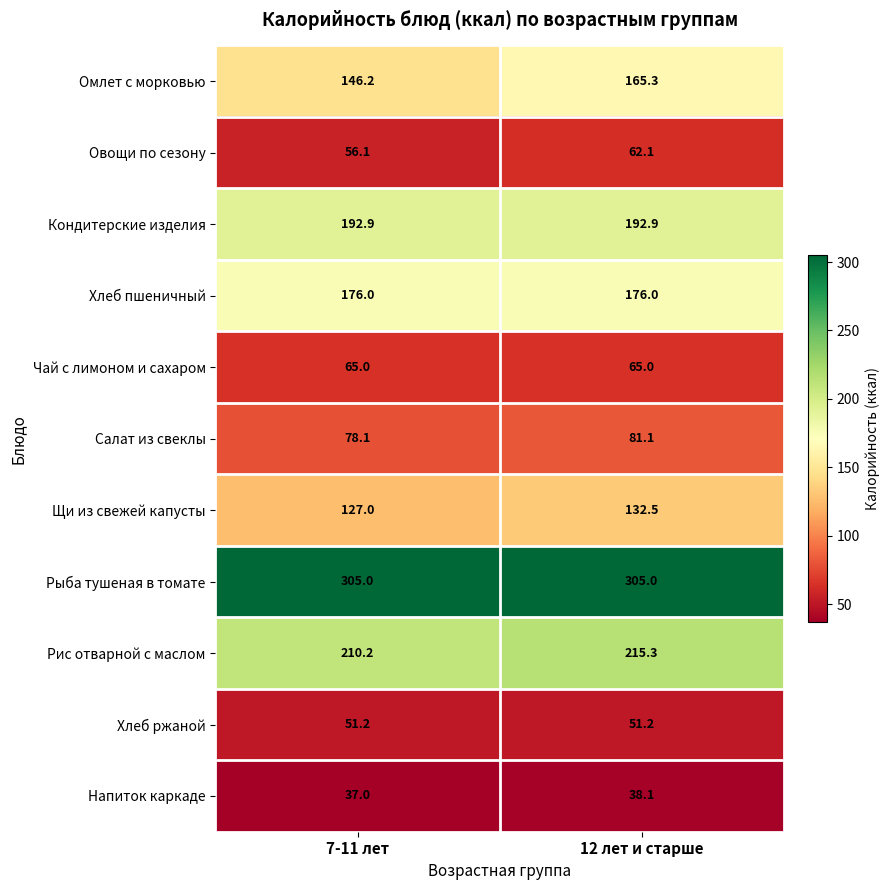

How many distinct data groups are displayed?

11